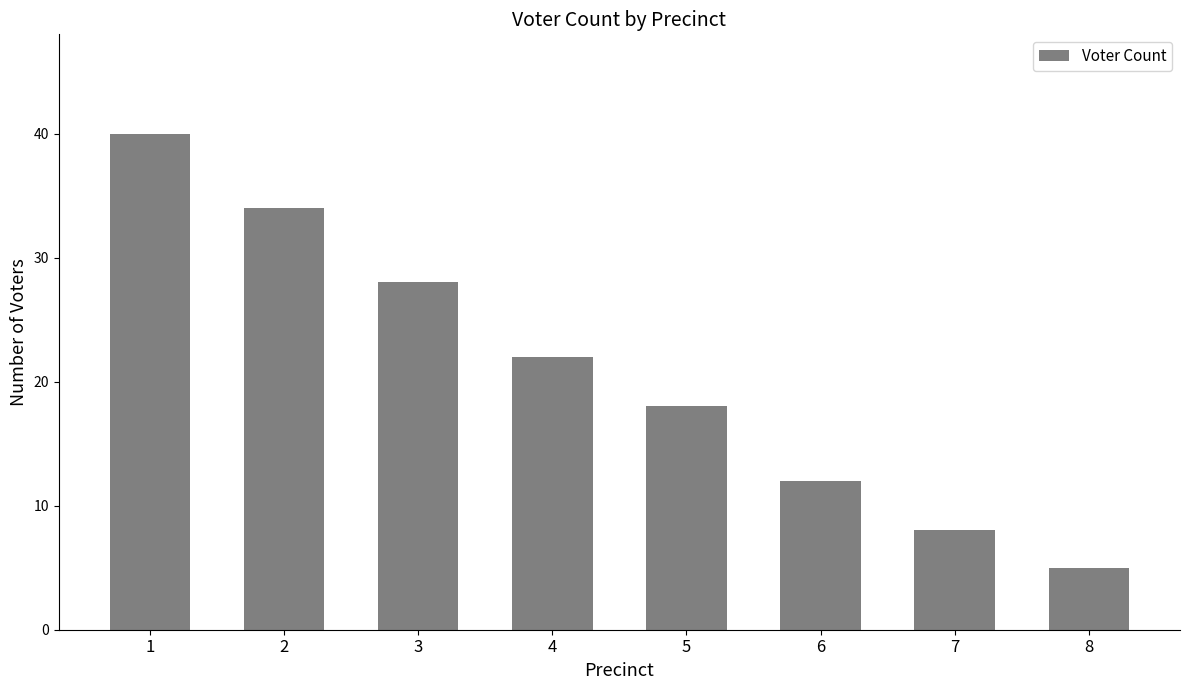

Reading left to right, what are all the values shown in this chart?

1=40	2=34	3=28	4=22	5=18	6=12	7=8	8=5